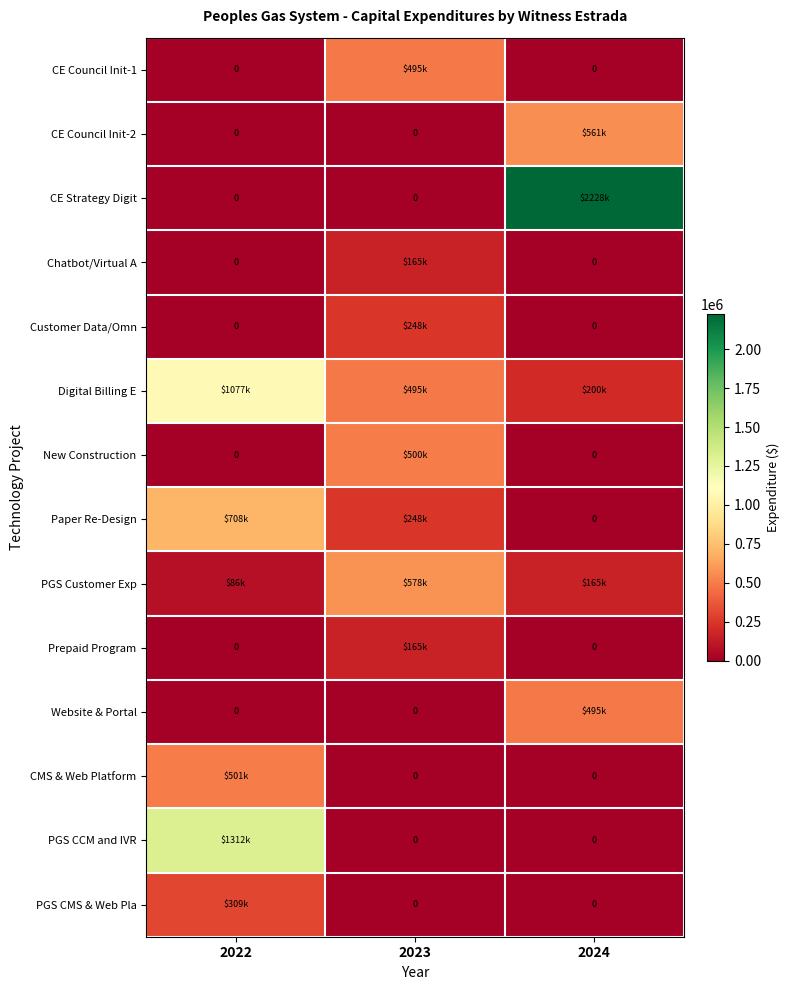

Rank the series by their maximum value, from highest to lowest.

CE Strategy Digit, PGS CCM and IVR, Digital Billing E, Paper Re-Design, PGS Customer Exp, CE Council Init-2, CMS & Web Platform, New Construction, CE Council Init-1, Website & Portal, PGS CMS & Web Pla, Customer Data/Omn, Chatbot/Virtual A, Prepaid Program